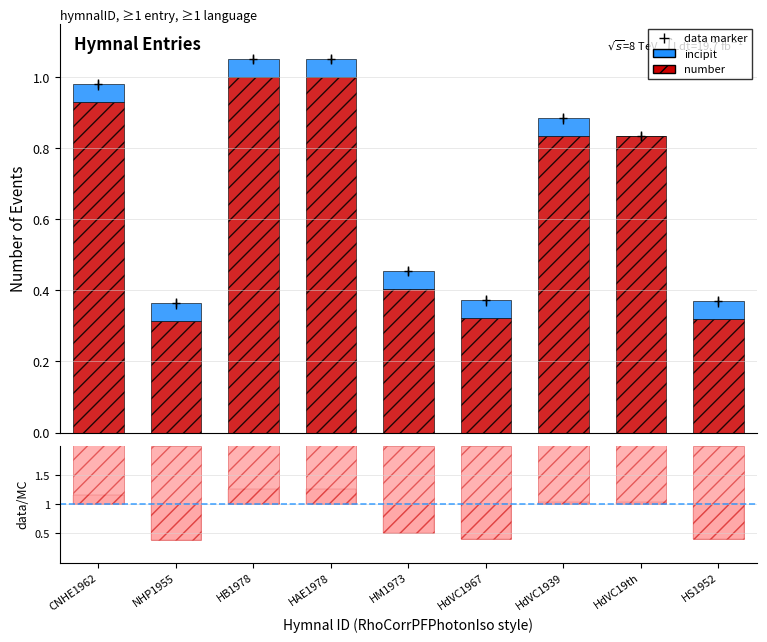

What is the label of the 2nd bar from the right?

HdVC19th